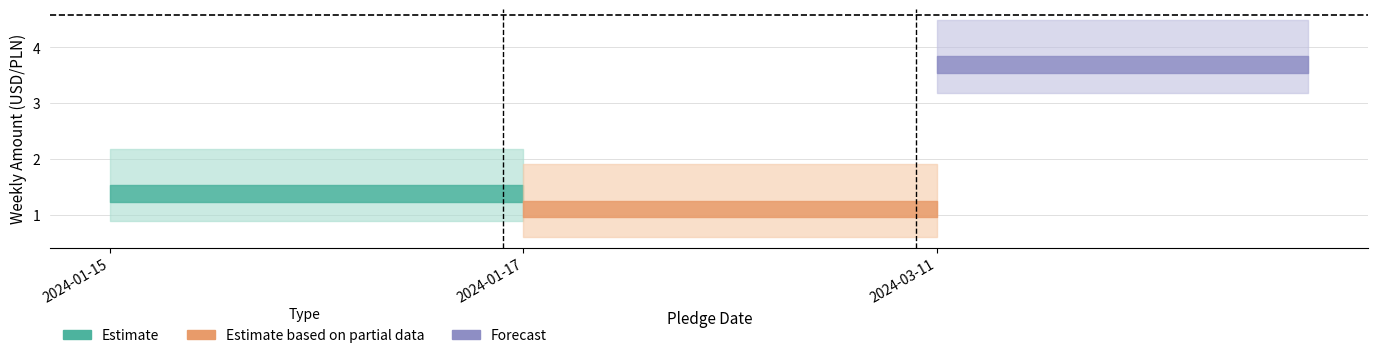

True or false: the data shows 0.9 at 2024-01-15.

False